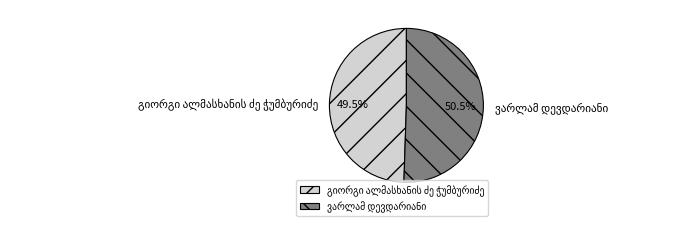

Is there a majority slice in this chart?

Yes